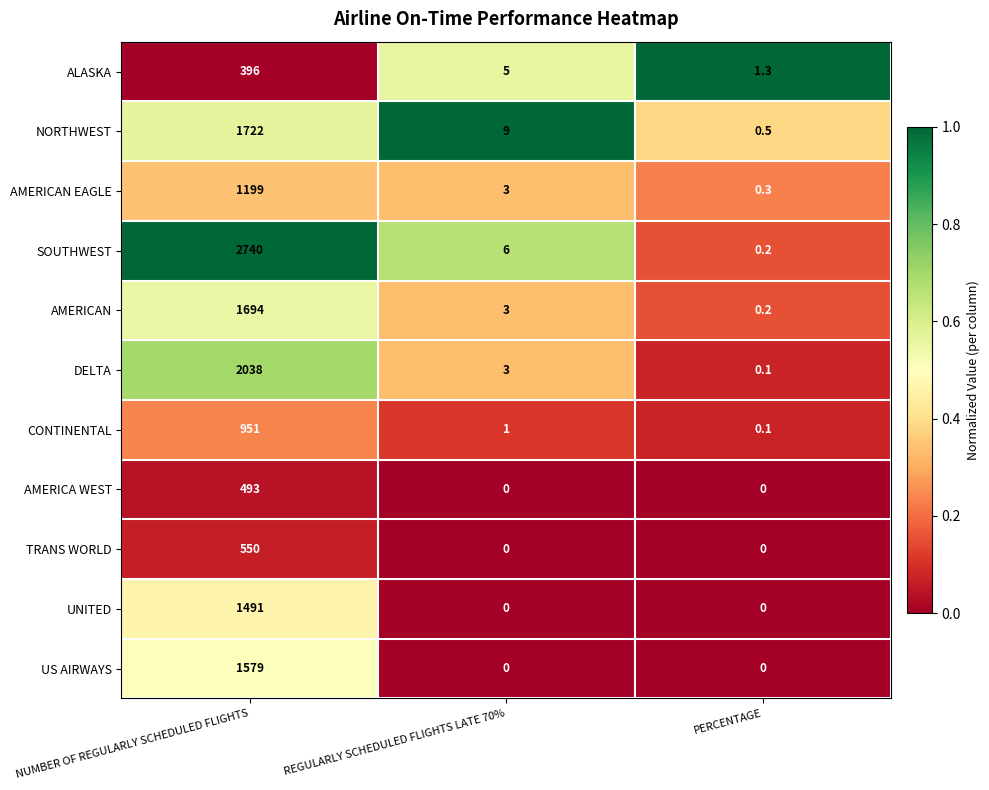

Is it true that AMERICAN EAGLE equals 1199.0 at NUMBER OF REGULARLY SCHEDULED FLIGHTS?

True